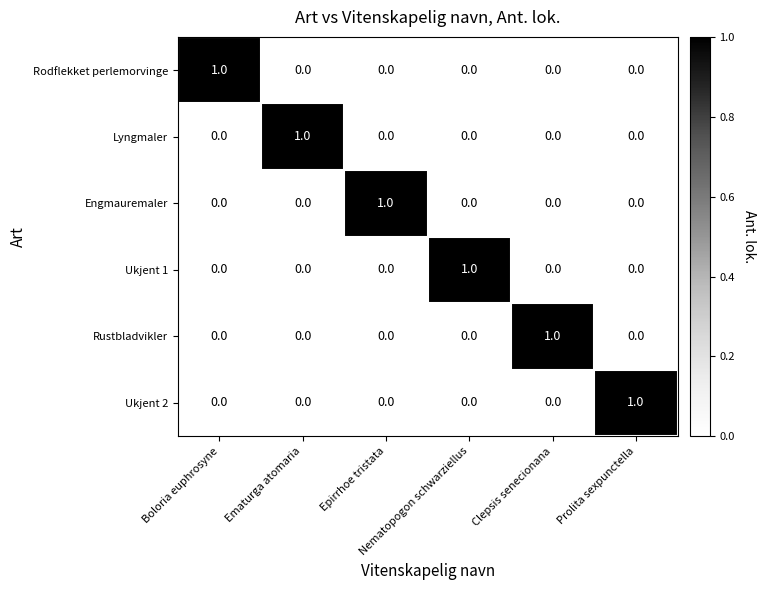

How many data points in Lyngmaler are above 0?

1